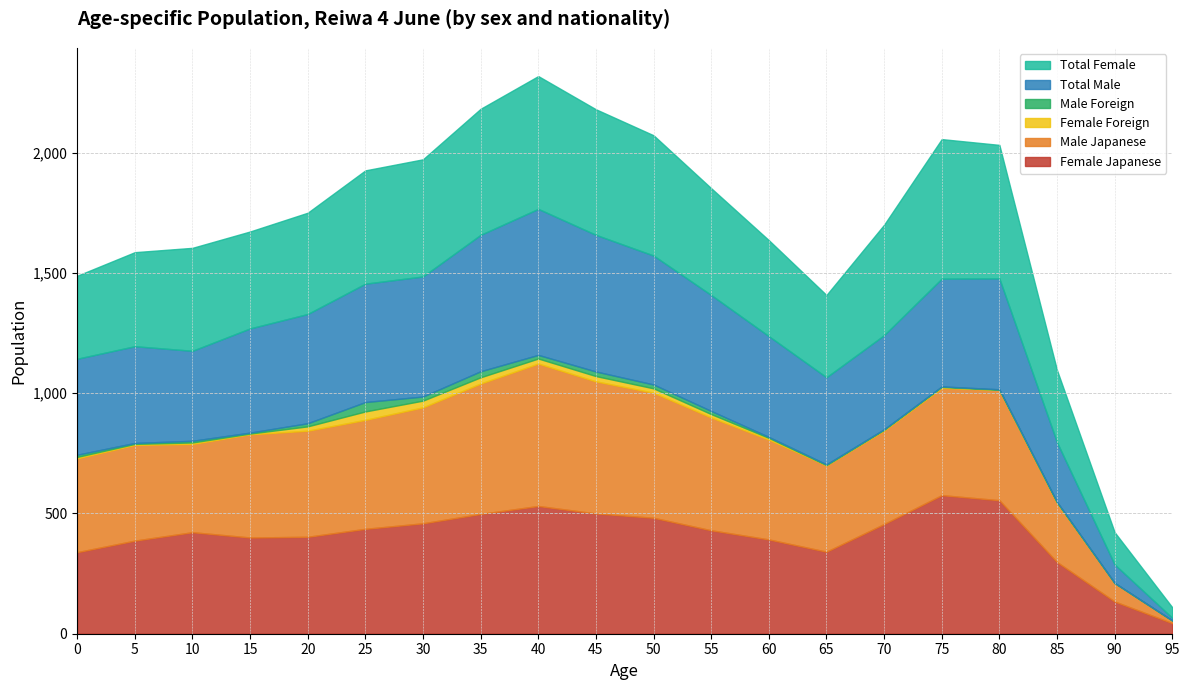

How many data points in Female Japanese are above 430?

9